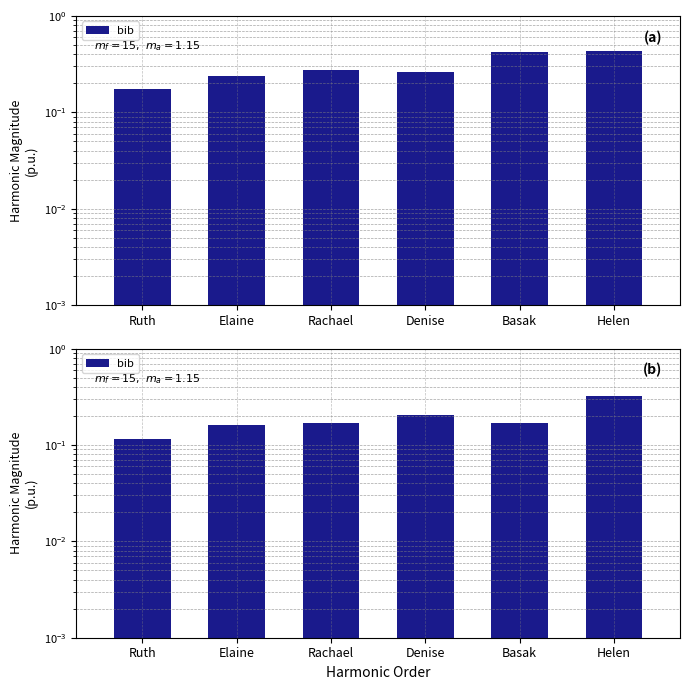

What is the average value?

0.2